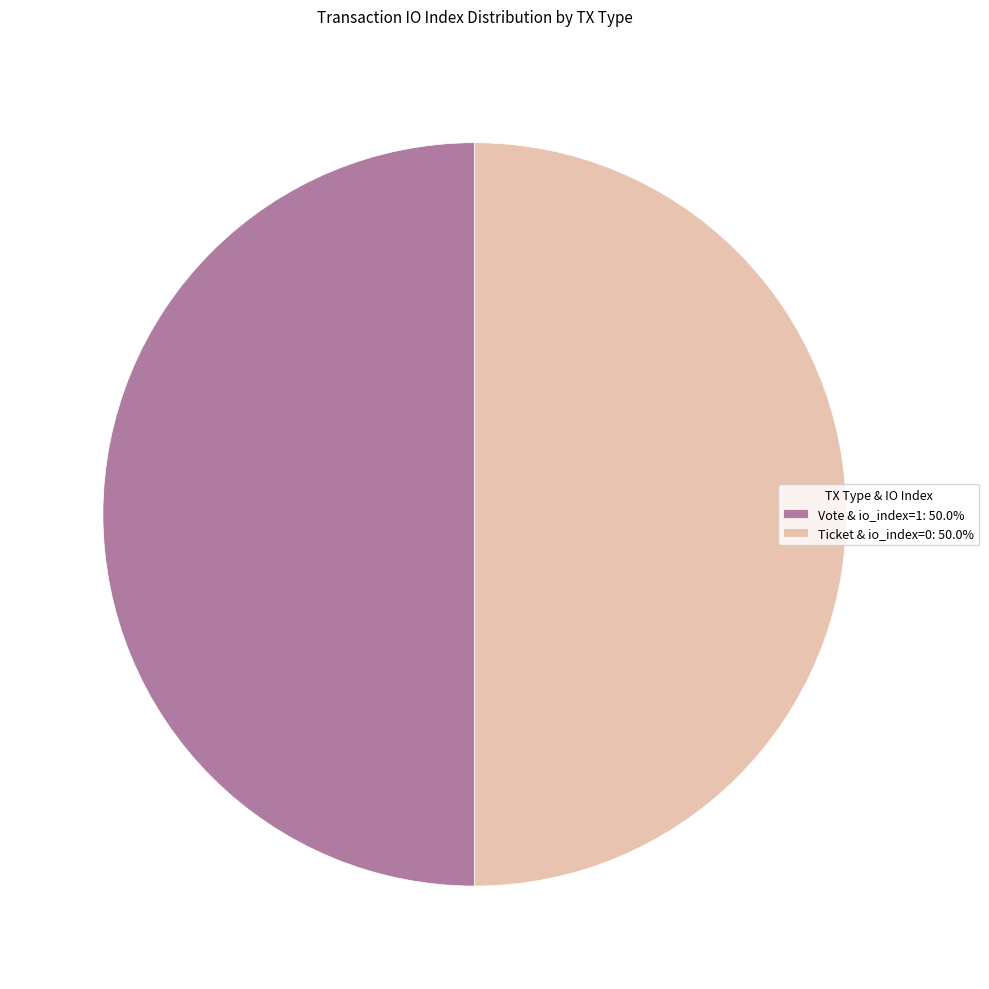

Approximately how many times larger is the value at Vote & io_index=1: 50.0% compared to Ticket & io_index=0: 50.0%?

1.0